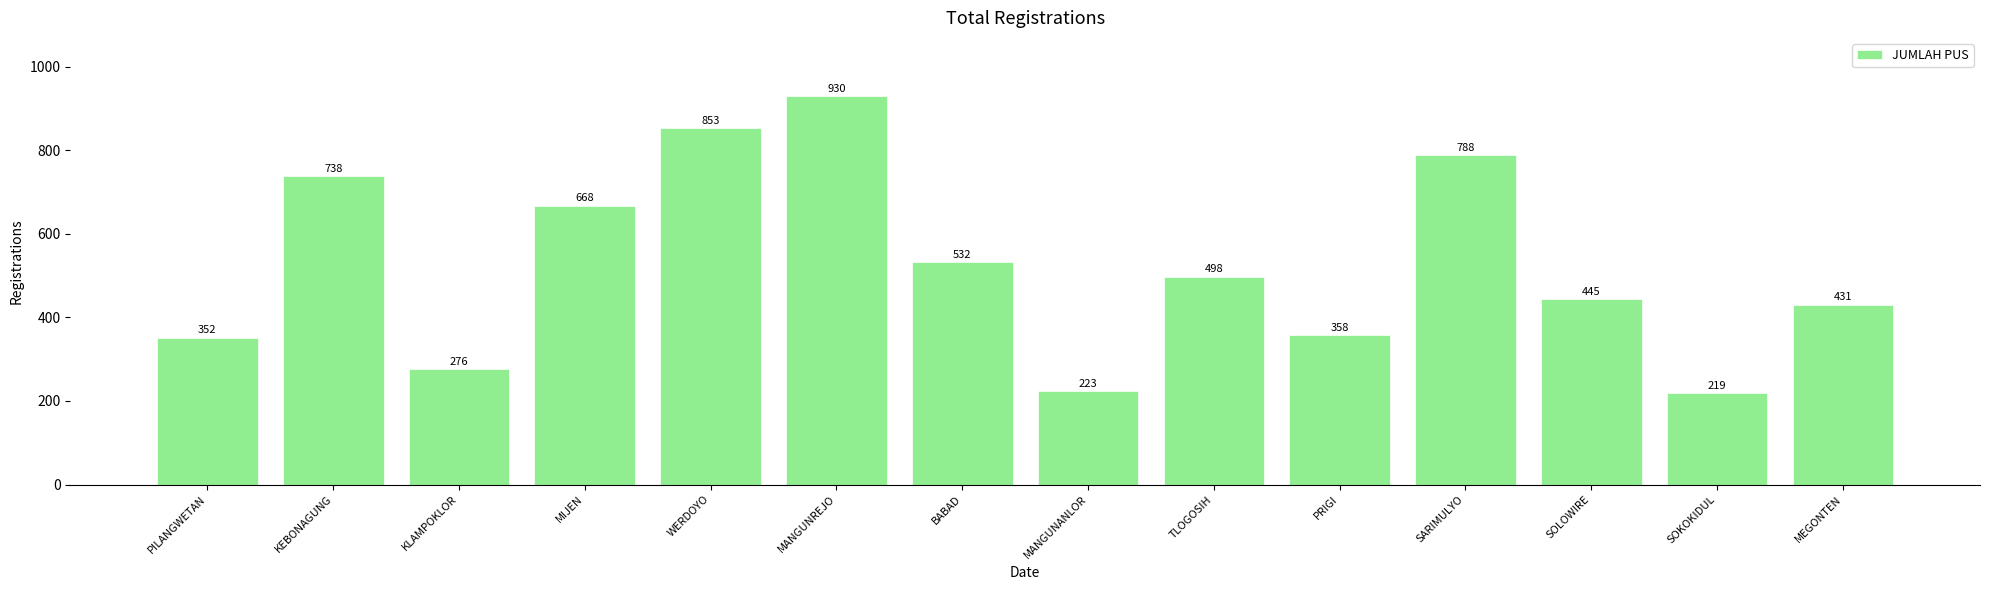

Does the chart contain stacked bars?

No